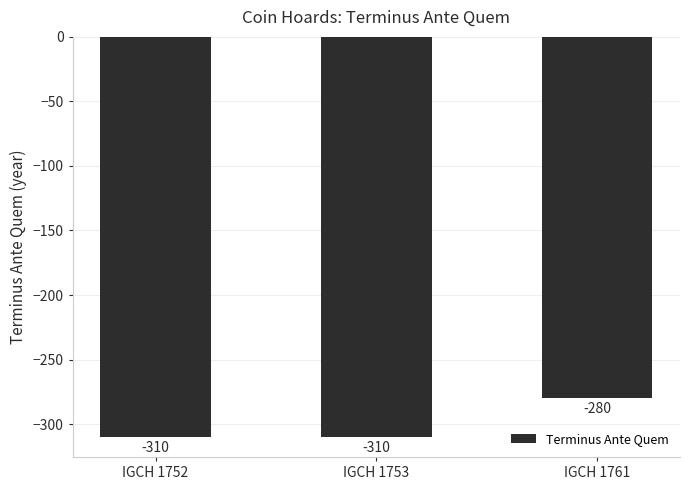

Reading left to right, transcribe all the data shown in this chart.

-310	-310	-280